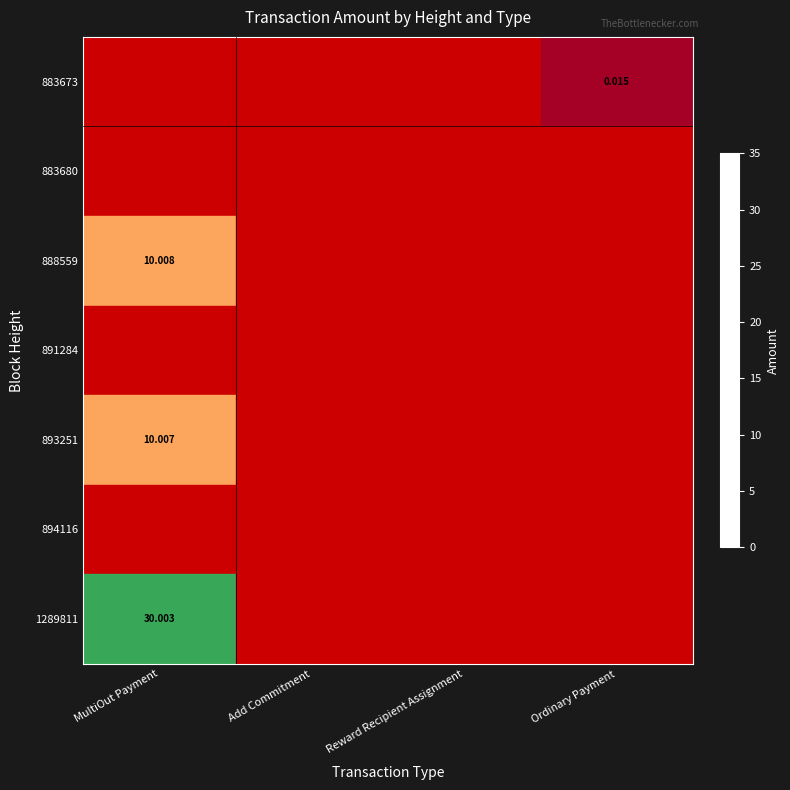

At which label does 883673 reach its minimum?

MultiOut Payment